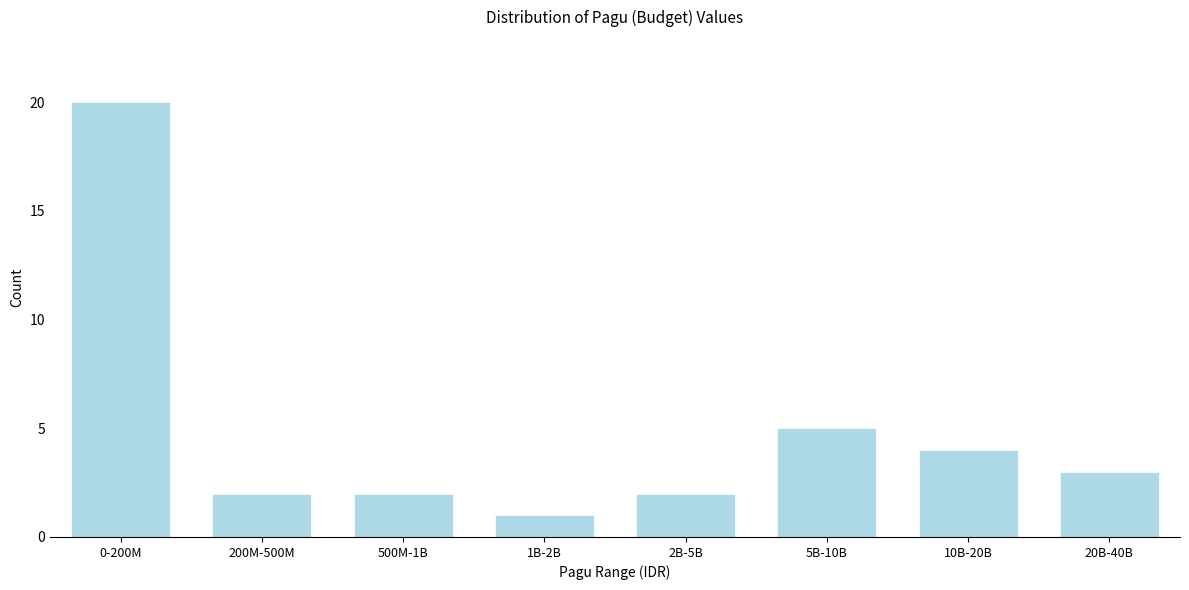

Reading left to right, what are all the values shown in this chart?

0-200M=20	200M-500M=2	500M-1B=2	1B-2B=1	2B-5B=2	5B-10B=5	10B-20B=4	20B-40B=3